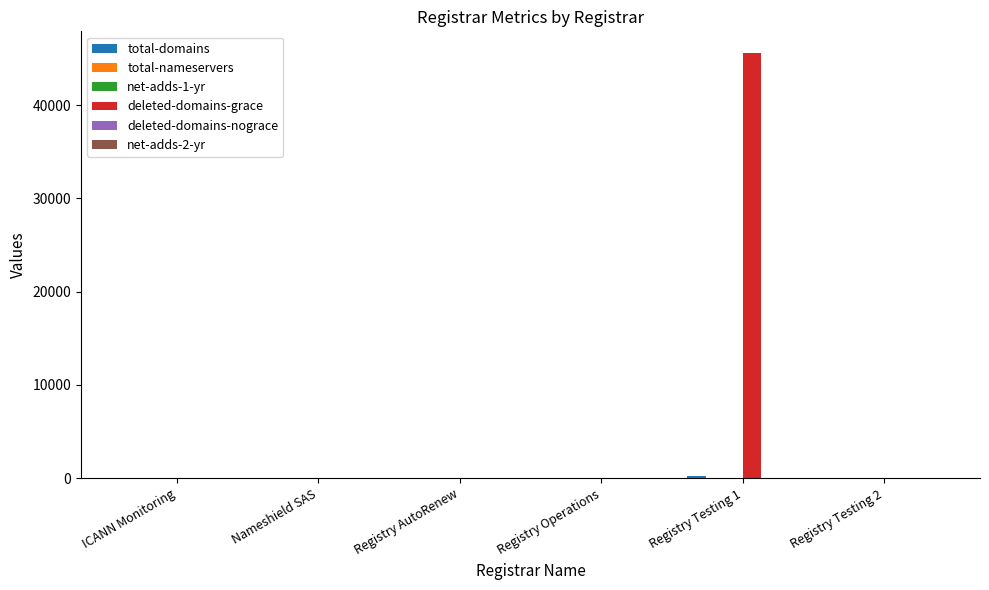

Are the bars grouped side by side (vs. stacked)?

Yes